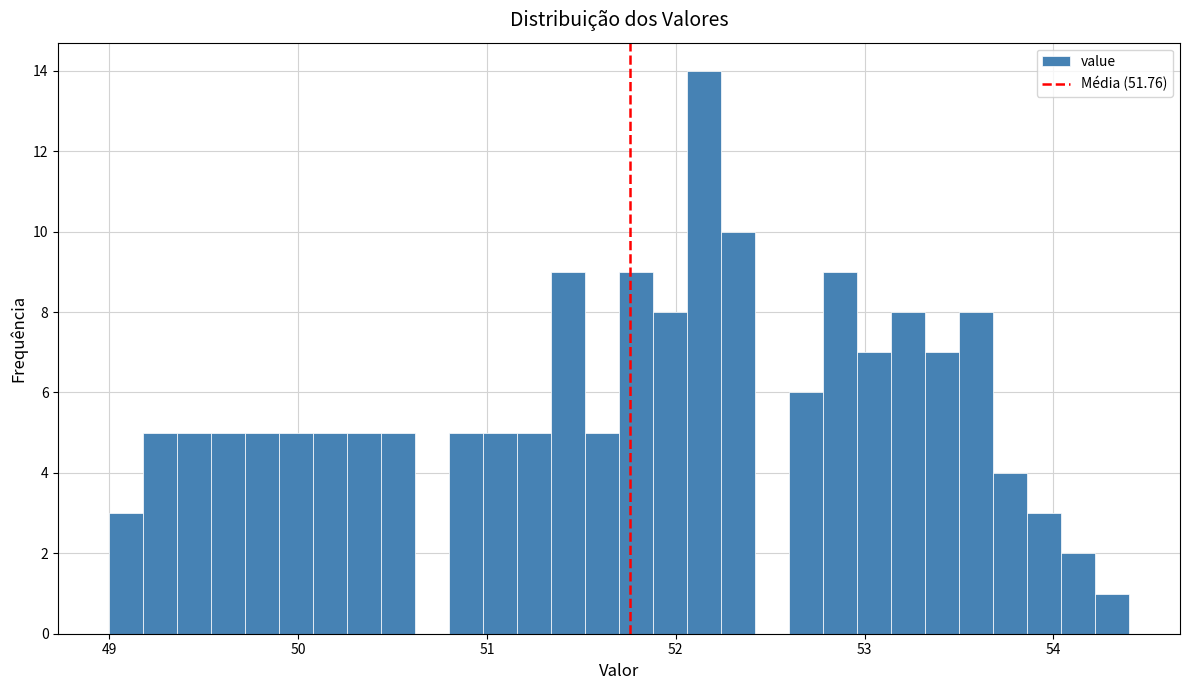

Around what value on the x-axis is the tallest bar? Give the approximate position of its centre, as read against the axis.

52.2